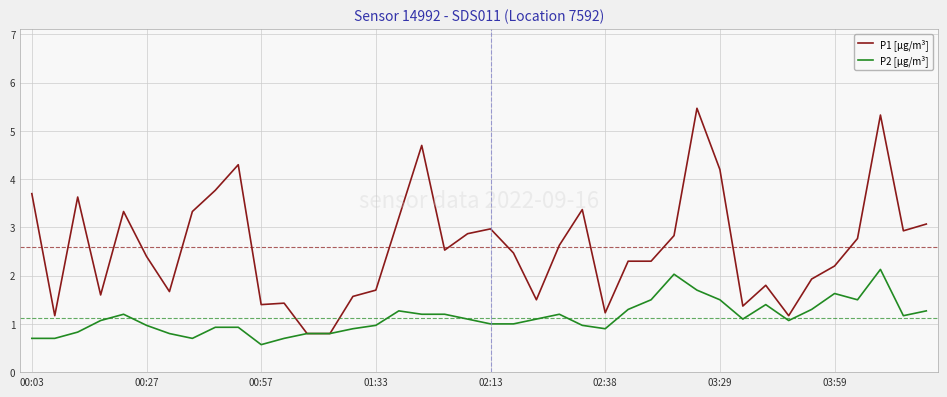

What are all the series names shown in the legend?

P1 [µg/m³], P2 [µg/m³]